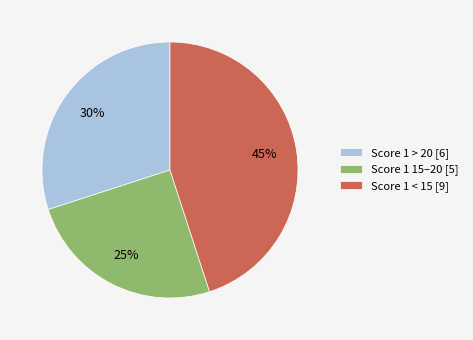

Between Score 1 15–20 [5] and Score 1 > 20 [6], which is larger?

Score 1 > 20 [6]